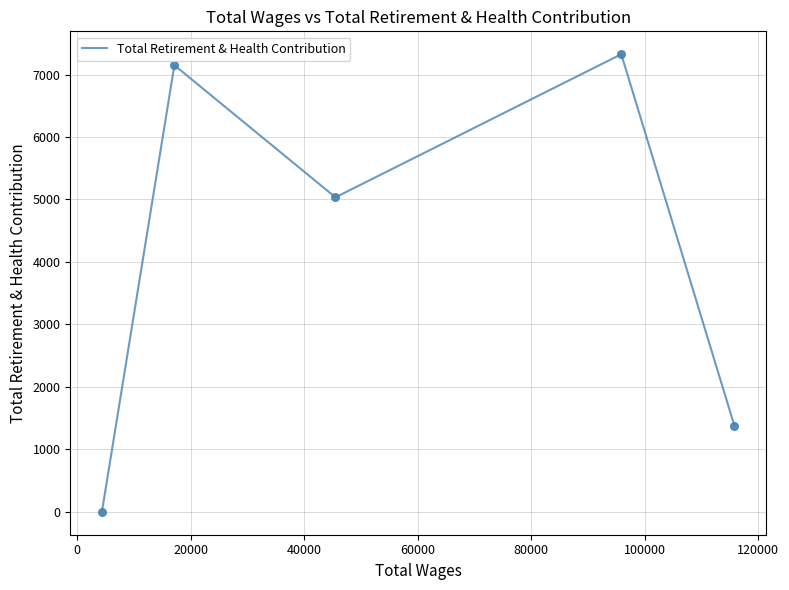

What is the difference between the maximum and minimum values?

7325